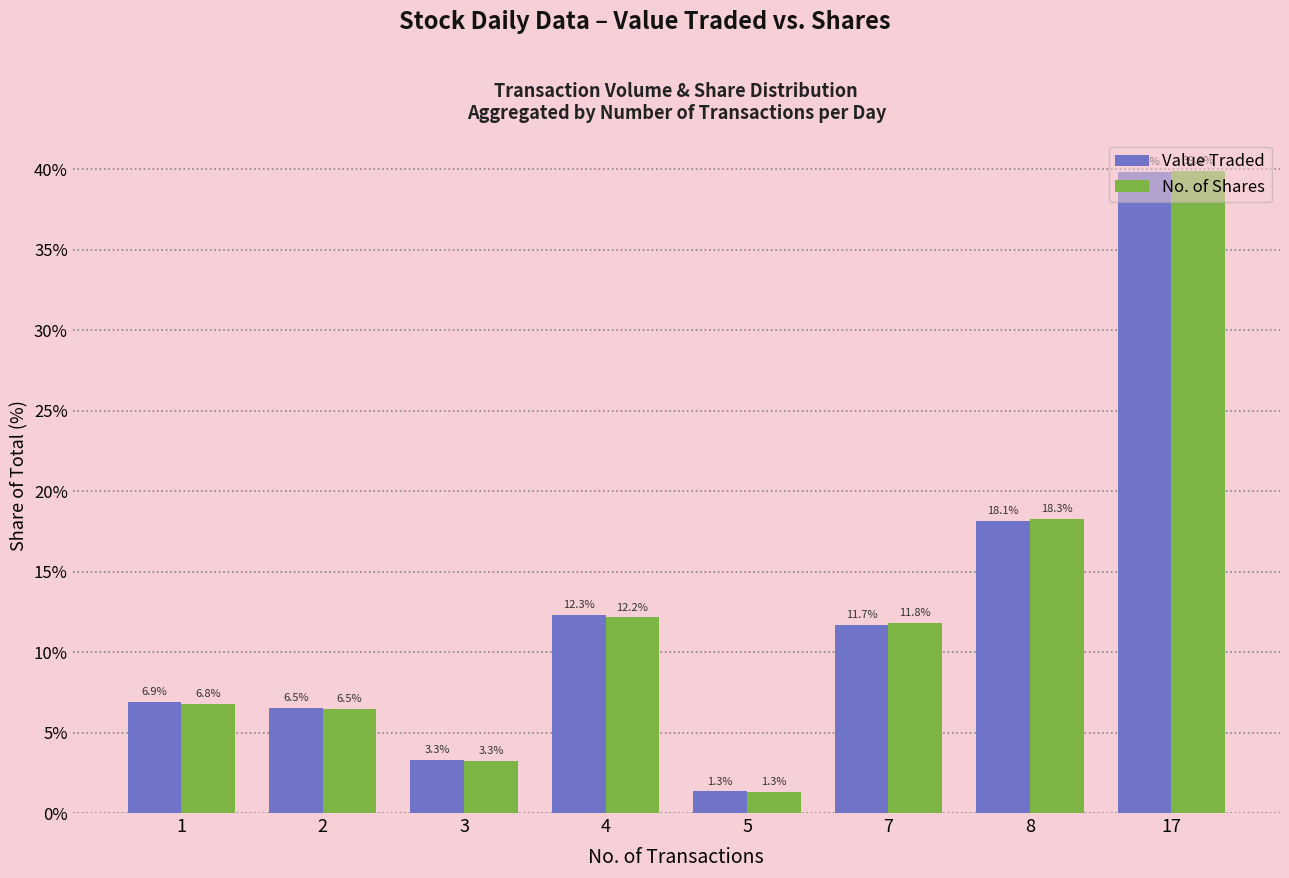

Rank the series by their maximum value, from highest to lowest.

No. of Shares, Value Traded